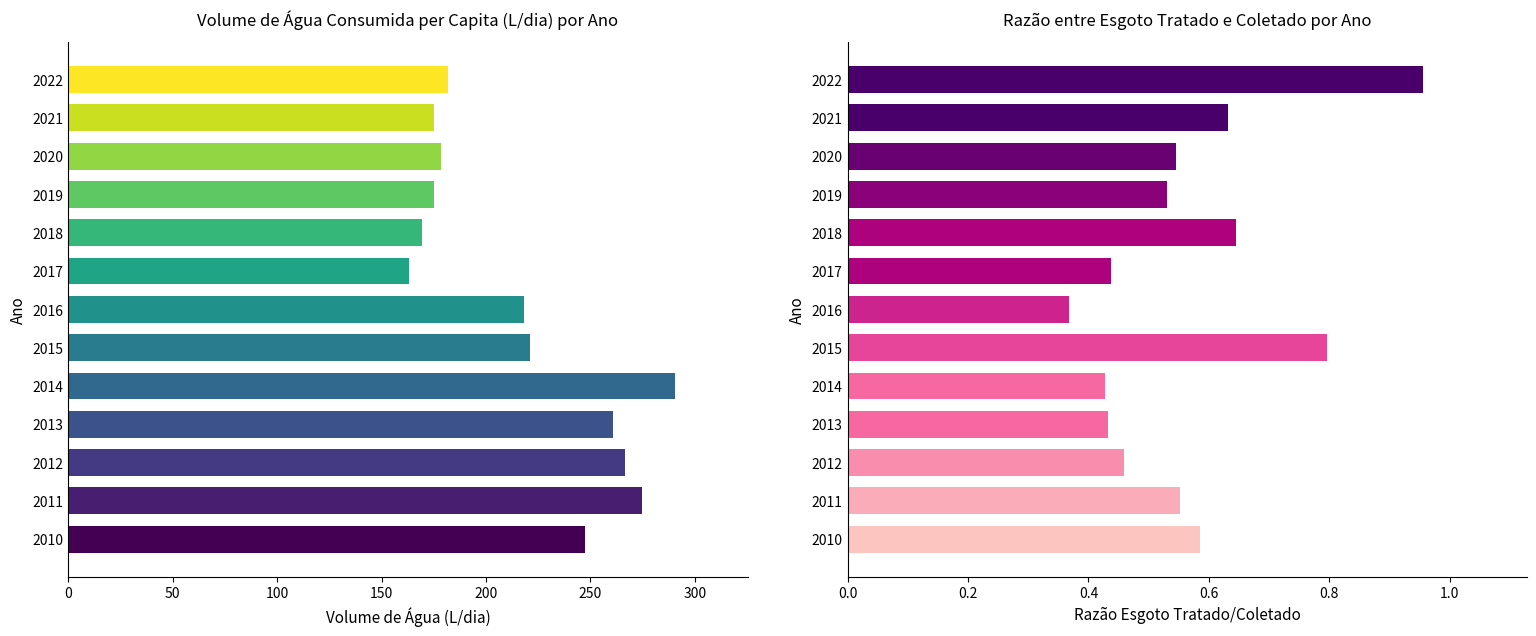

Which has a higher value, 2016 or 2021?

2016